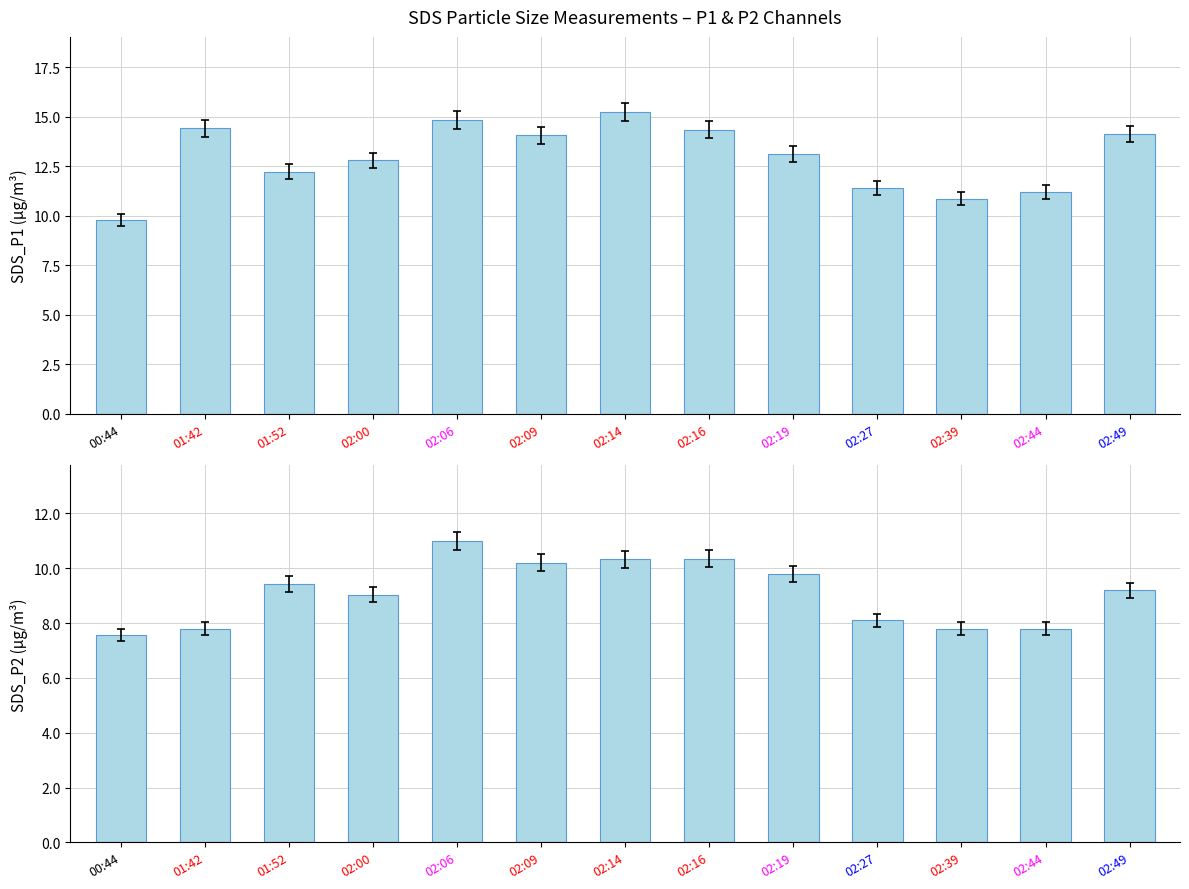

Reading left to right, extract all data points from this chart.

SDS_P1: 00:44=9.8	01:42=14.4	01:52=12.2	02:00=12.8	02:06=14.8	02:09=14.1	02:14=15.2	02:16=14.3	02:19=13.1	02:27=11.4	02:39=10.9	02:44=11.2	02:49=14.1
SDS_P2: 00:44=7.6	01:42=7.8	01:52=9.4	02:00=9.0	02:06=11.0	02:09=10.2	02:14=10.3	02:16=10.3	02:19=9.8	02:27=8.1	02:39=7.8	02:44=7.8	02:49=9.2